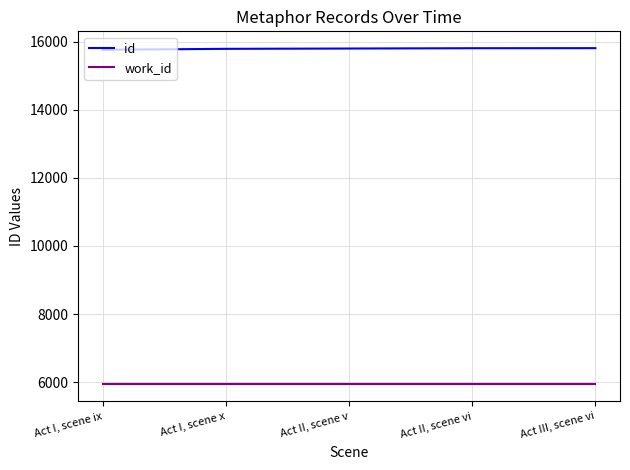

At Act II, scene v, list the series in order from largest to smallest.

id, work_id